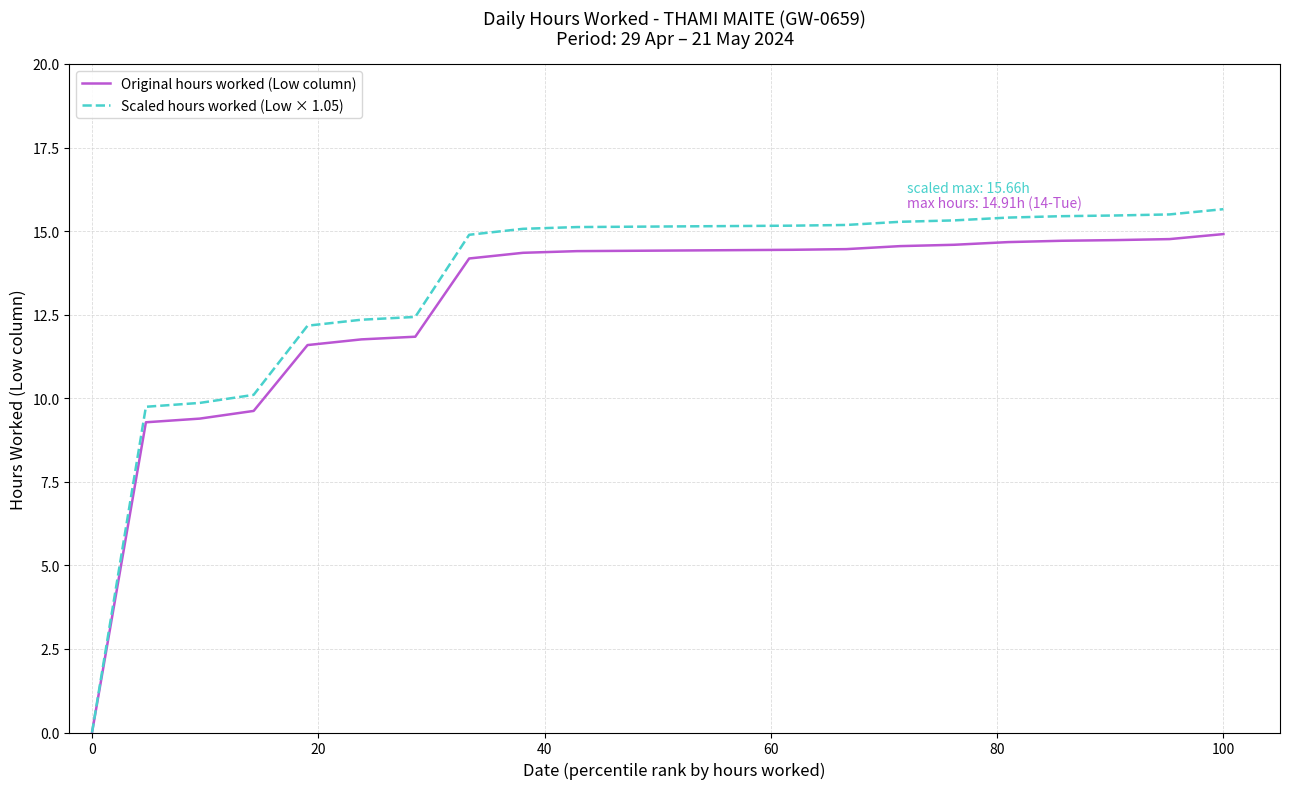

Rank the series by their average value, from highest to lowest.

Scaled hours worked (Low × 1.05), Original hours worked (Low column)